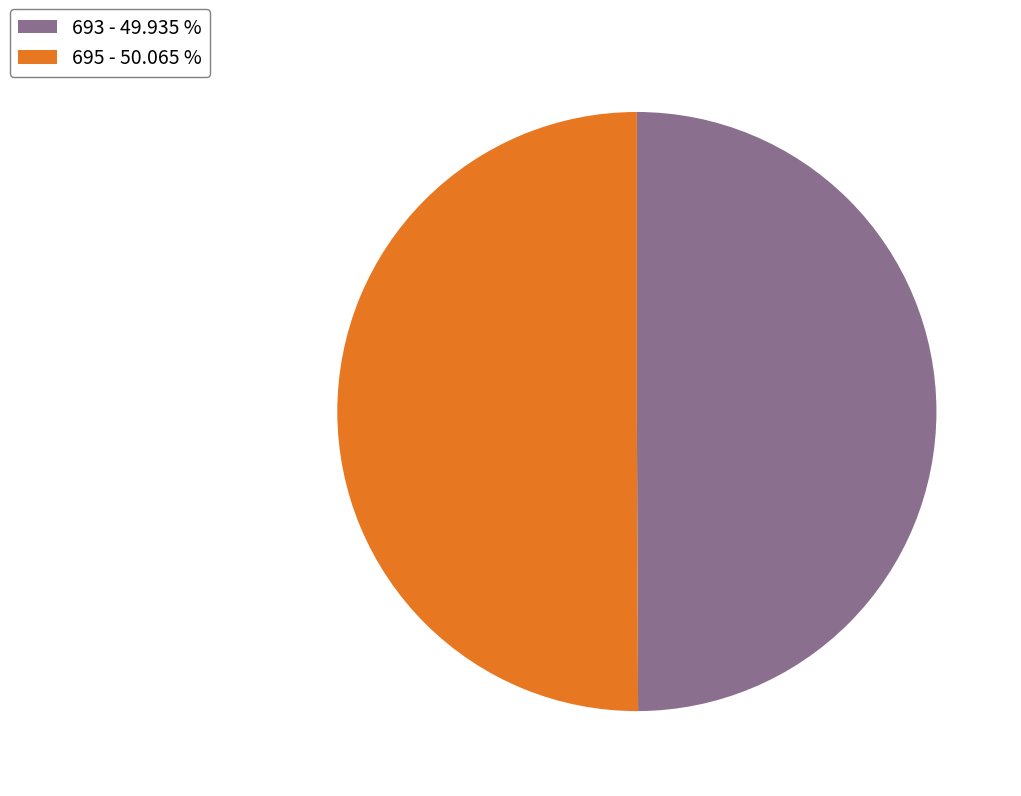

Is the sum of 693 - 49.935 % and 695 - 50.065 % greater than half?

Yes